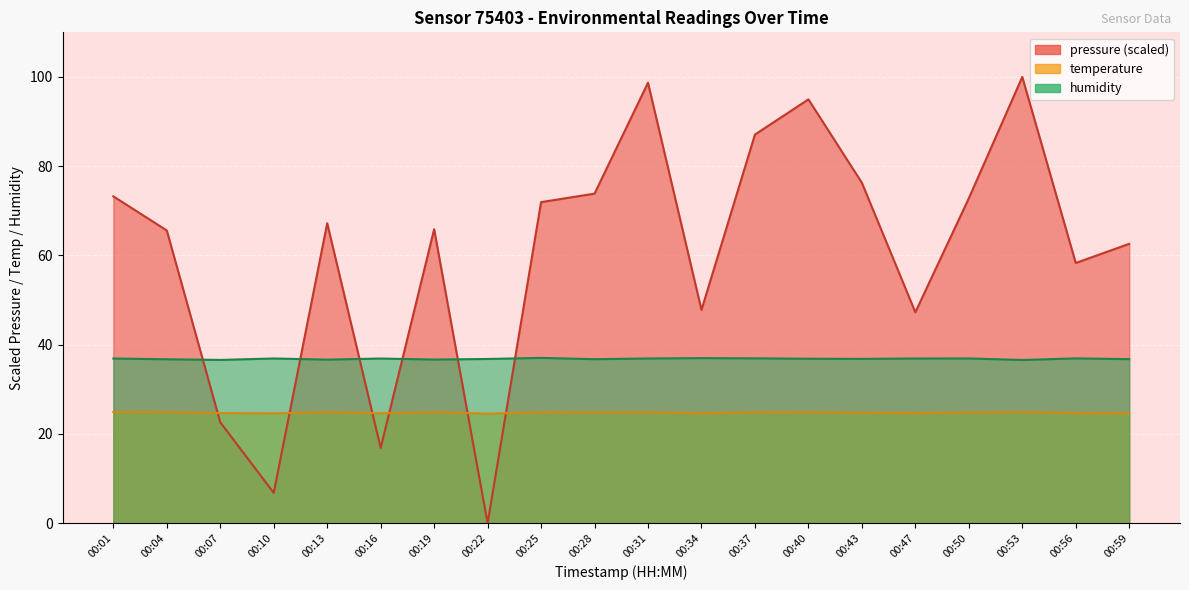

How many lines are shown in the chart?

3